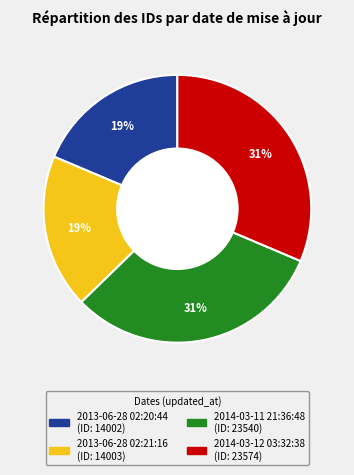

To the nearest percent, what is the average slice percentage?

25%